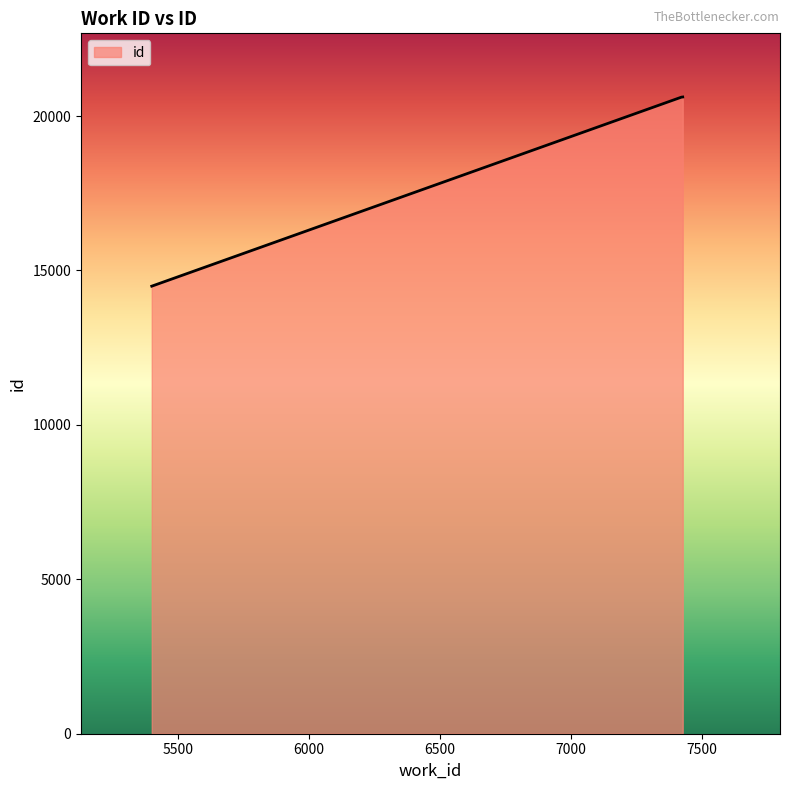

What is the smallest value displayed?

14492